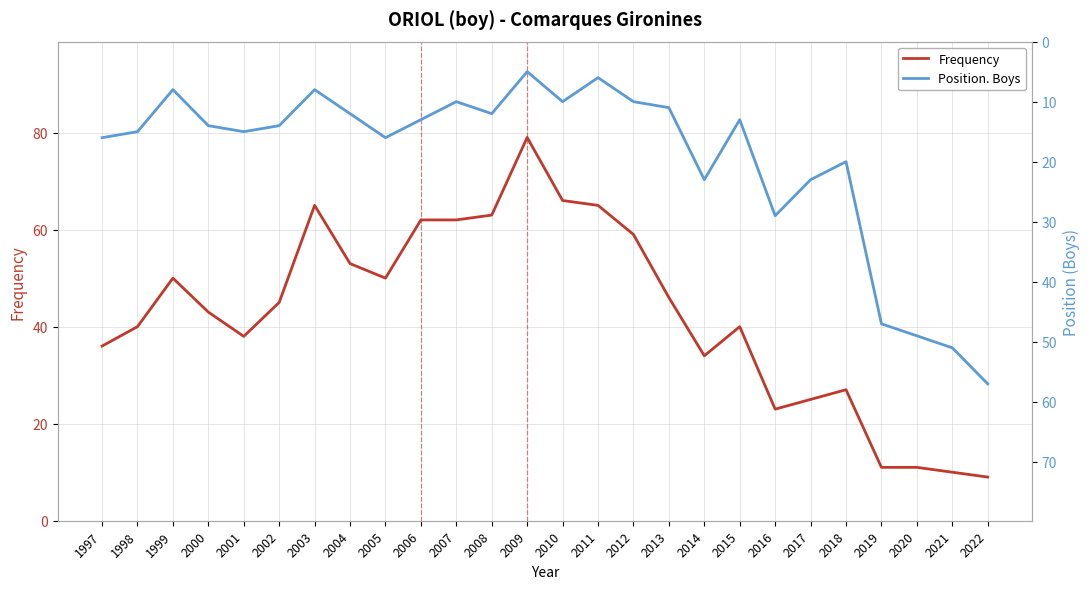

Is the value of Frequency at 2001 greater than the value of Position. Boys at 2021?

No